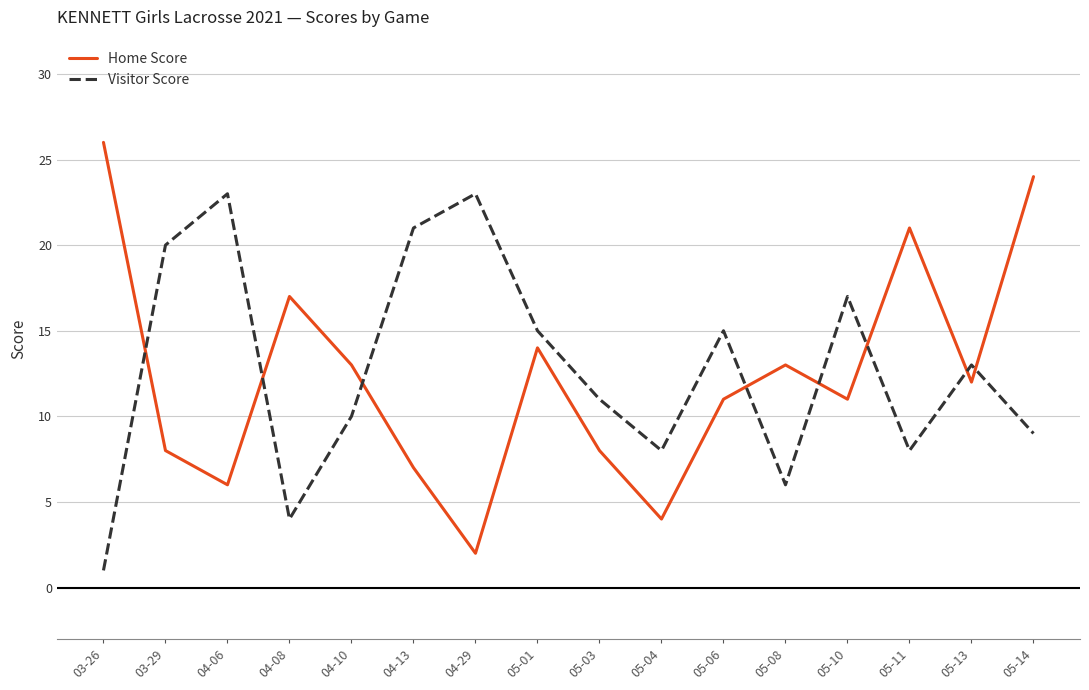

Is this an area chart (filled region under the line)?

No